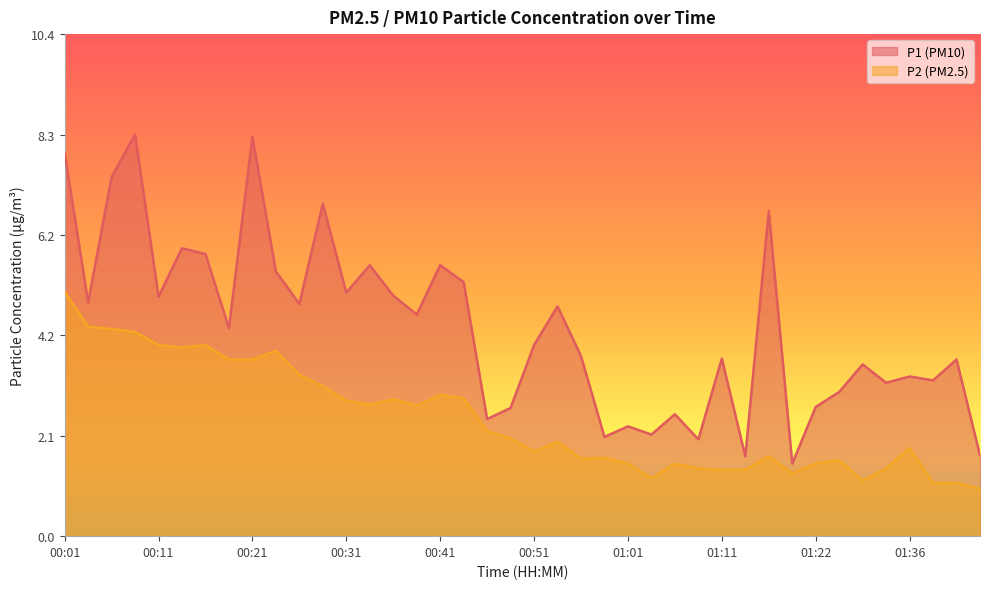

The value of P1 at 01:36 is 1.7. True or false?

False